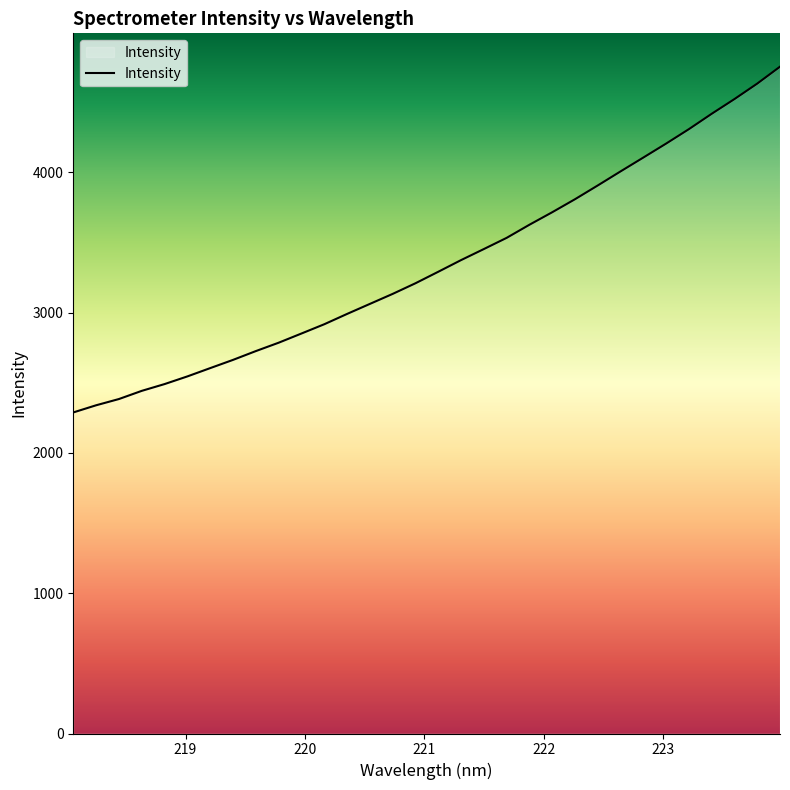

How many lines are shown in the chart?

1